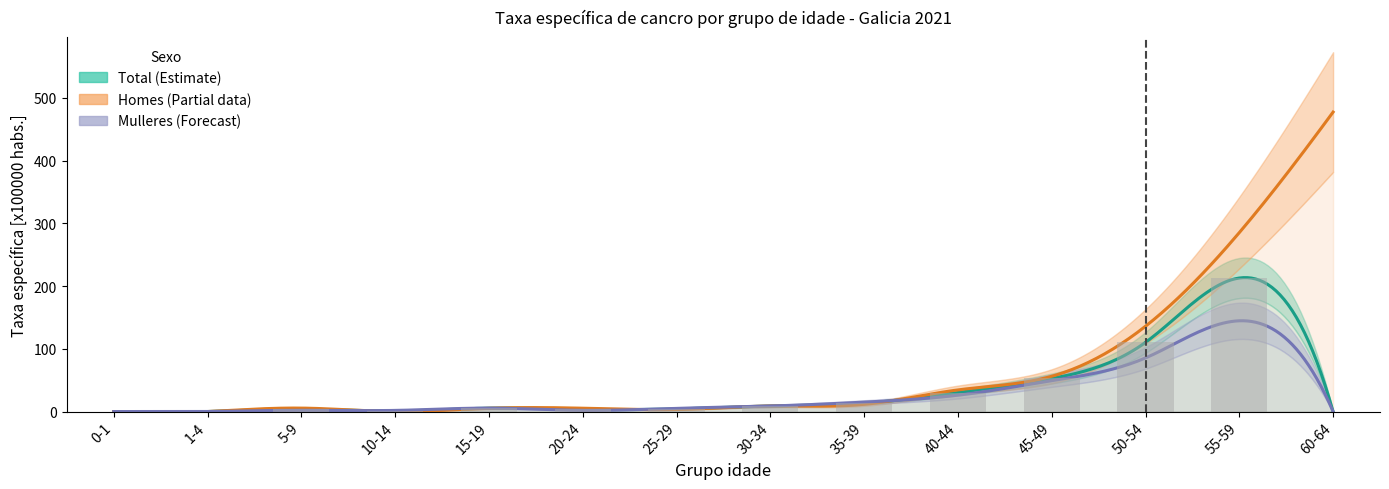

Which series has the largest total across all categories?

Homes